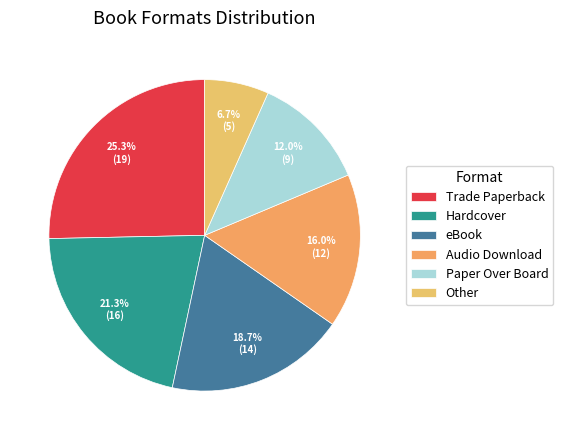

Between eBook and Trade Paperback, which is larger?

Trade Paperback